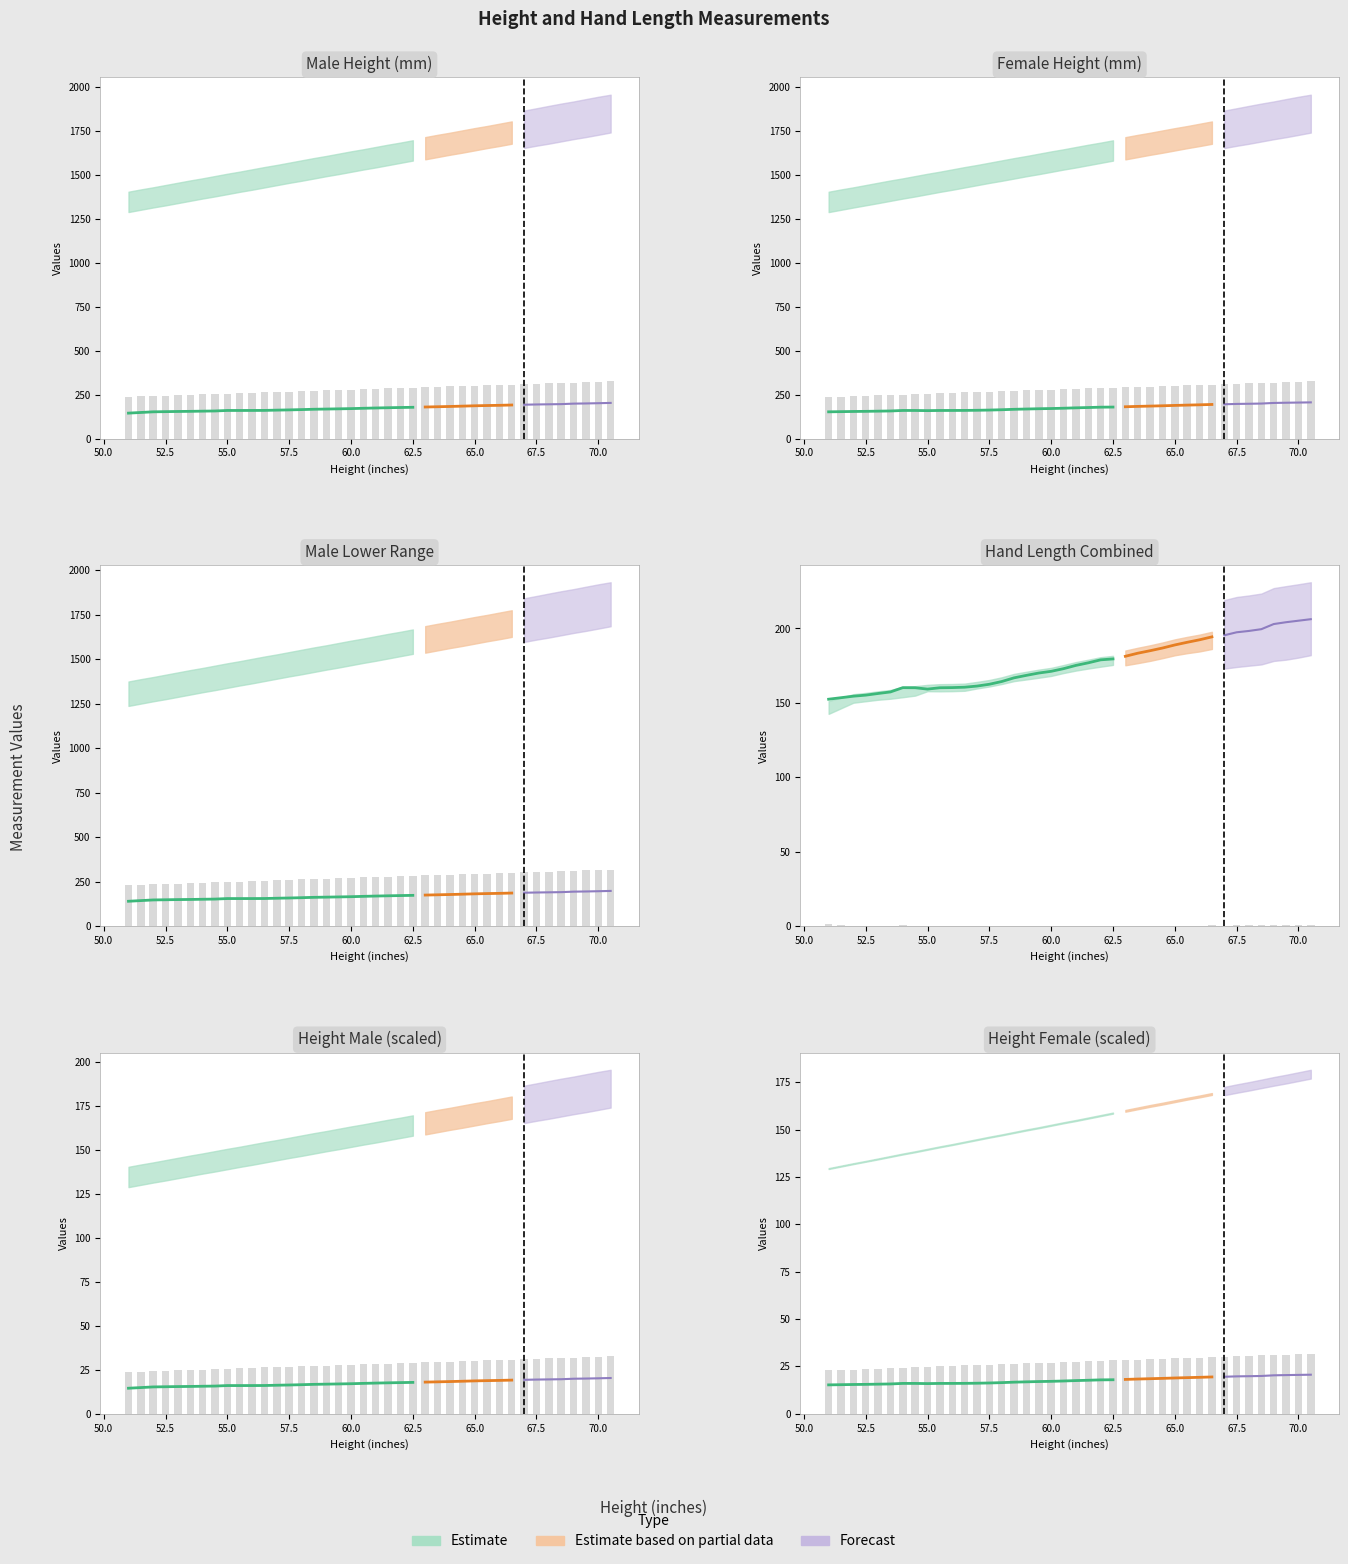

What is the total value across all series at 52?

765.1